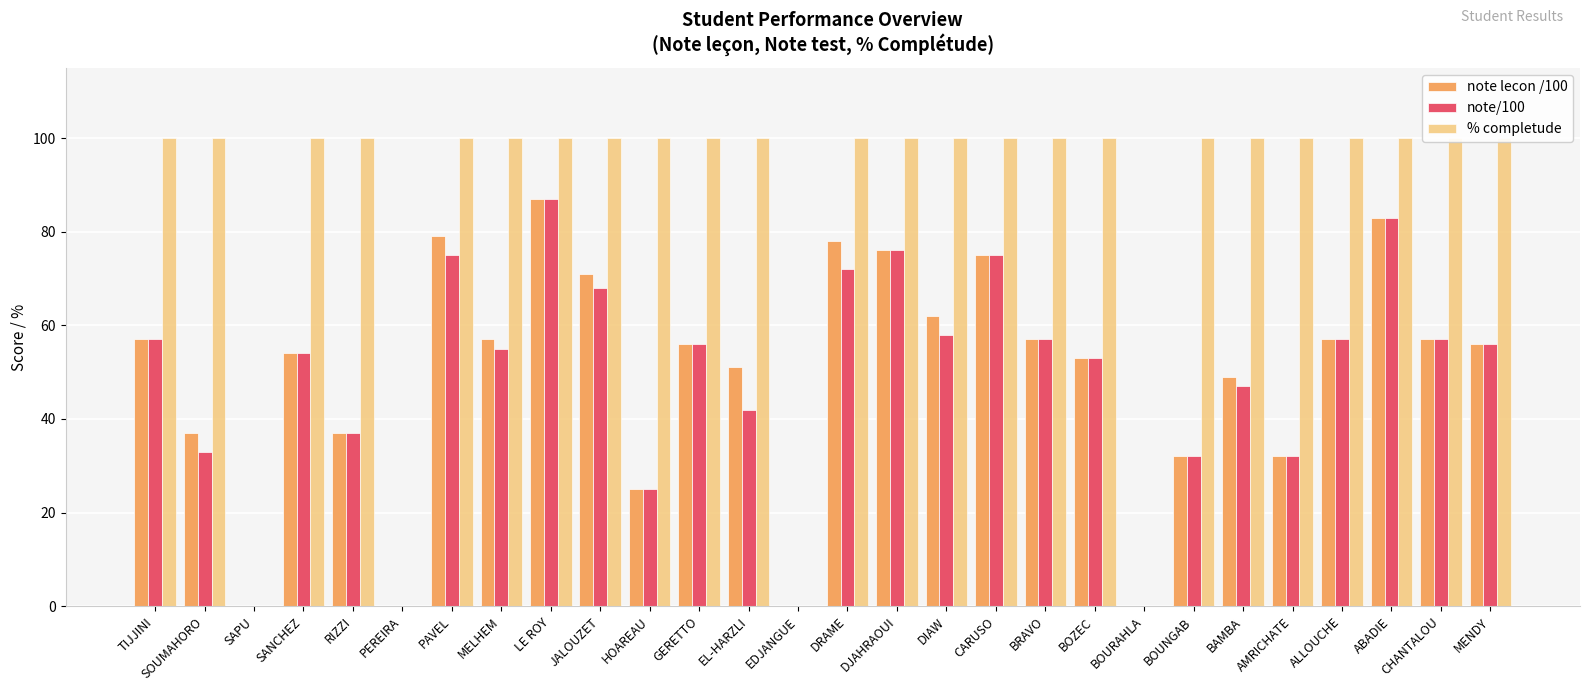

Is it true that note lecon /100 equals 20 at RIZZI?

False